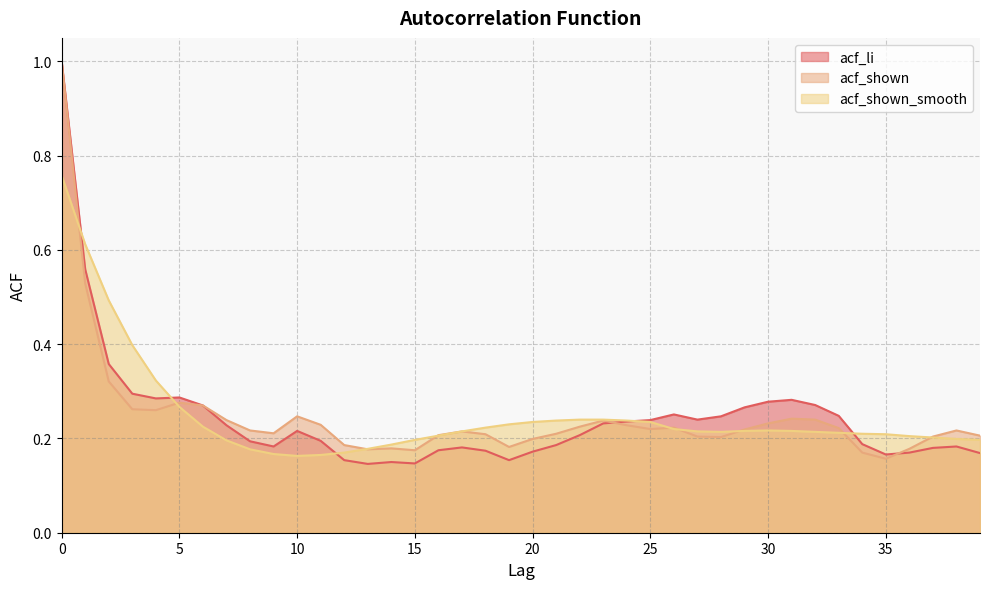

Reading right to left, extract all data points from this chart.

acf_li: 0.2	0.2	0.2	0.2	0.2	0.2	0.2	0.3	0.3	0.3	0.3	0.2	0.2	0.3	0.2	0.2	0.2	0.2	0.2	0.2	0.2	0.2	0.2	0.2	0.1	0.1	0.1	0.2	0.2	0.2	0.2	0.2	0.2	0.3	0.3	0.3	0.3	0.4	0.6	1.0
acf_shown: 0.2	0.2	0.2	0.2	0.2	0.2	0.2	0.2	0.2	0.2	0.2	0.2	0.2	0.2	0.2	0.2	0.2	0.2	0.2	0.2	0.2	0.2	0.2	0.2	0.2	0.2	0.2	0.2	0.2	0.2	0.2	0.2	0.2	0.3	0.3	0.3	0.3	0.3	0.5	1.0
acf_shown_smooth: 0.2	0.2	0.2	0.2	0.2	0.2	0.2	0.2	0.2	0.2	0.2	0.2	0.2	0.2	0.2	0.2	0.2	0.2	0.2	0.2	0.2	0.2	0.2	0.2	0.2	0.2	0.2	0.2	0.2	0.2	0.2	0.2	0.2	0.2	0.3	0.3	0.4	0.5	0.6	0.8